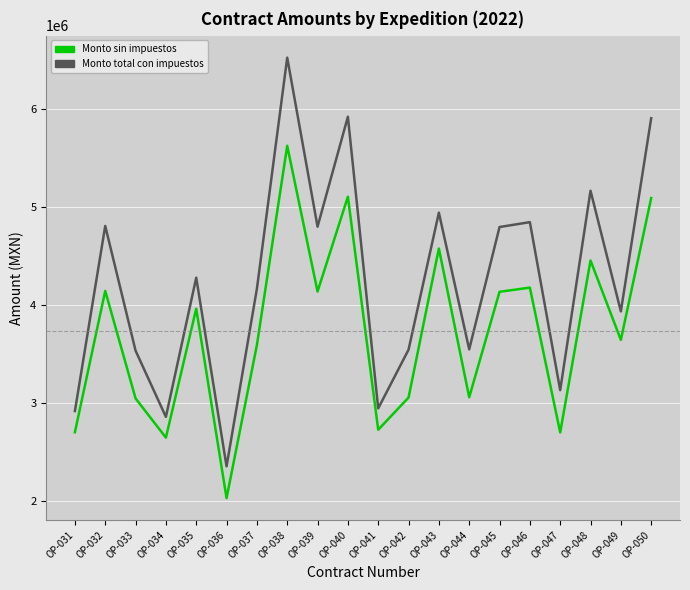

Which series has the widest spread of values?

Monto total con impuestos